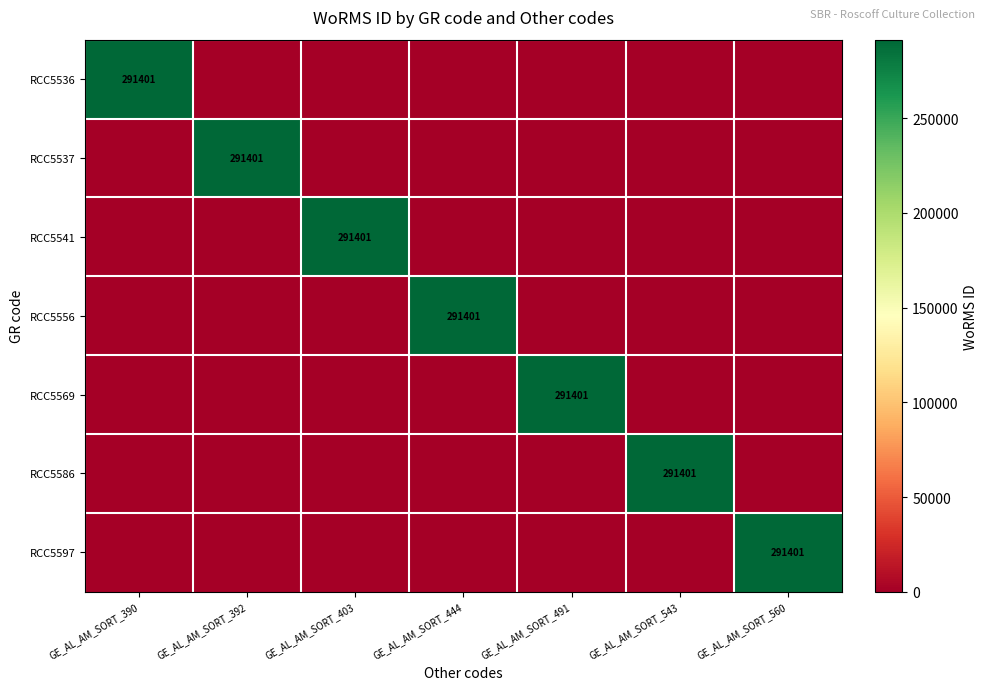

At how many categories does at least one series exceed 240608?

7